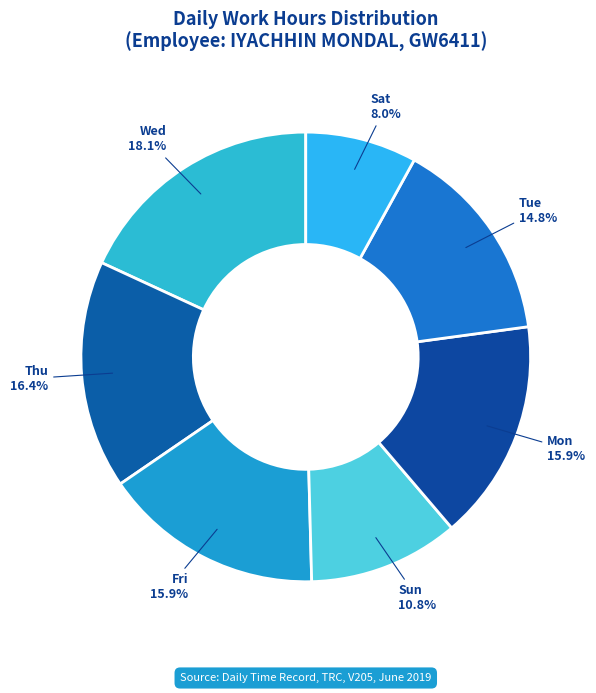

Which slice is the largest?

Wed